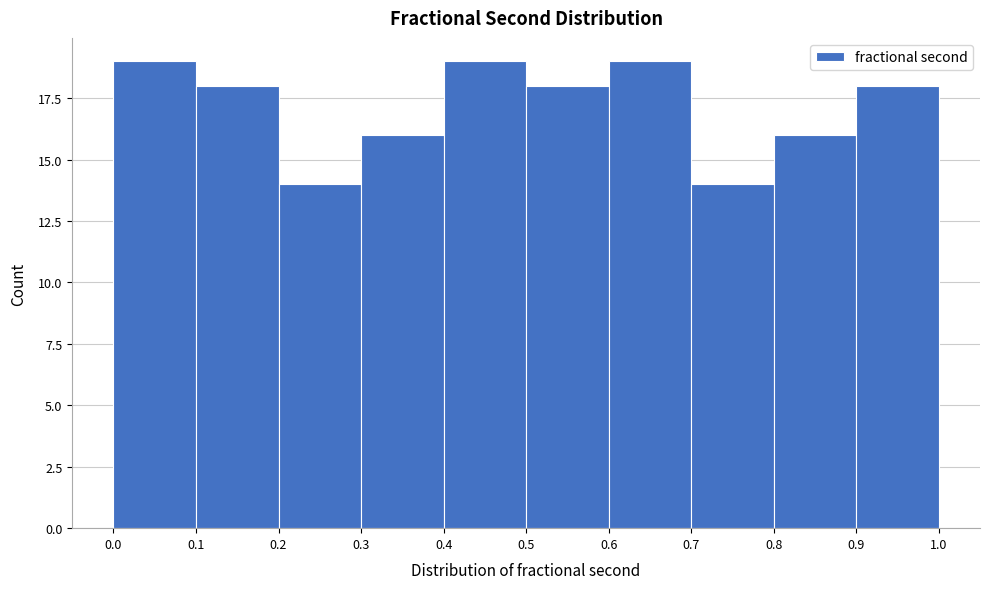

Reading left to right, transcribe this chart: for each bar, give the range it covers on the x-axis and its height. The values are not printed on the chart, so give them approximately, as read against the axis.

0.0 to 0.1: 19
0.1 to 0.2: 18
0.2 to 0.3: 14
0.3 to 0.4: 16
0.4 to 0.5: 19
0.5 to 0.6: 18
0.6 to 0.7: 19
0.7 to 0.8: 14
0.8 to 0.9: 16
0.9 to 1.0: 18